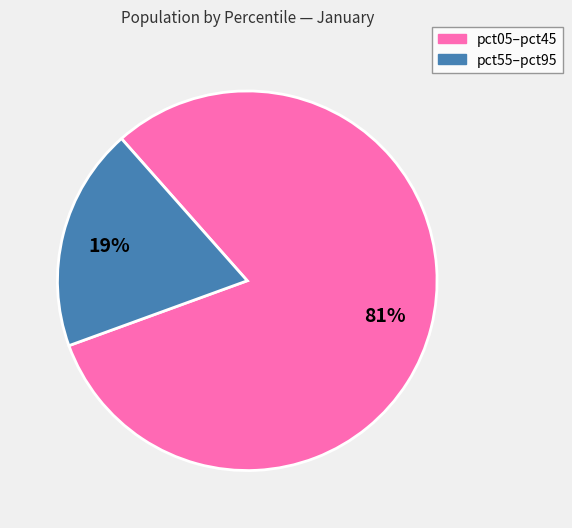

Is there a majority slice in this chart?

Yes